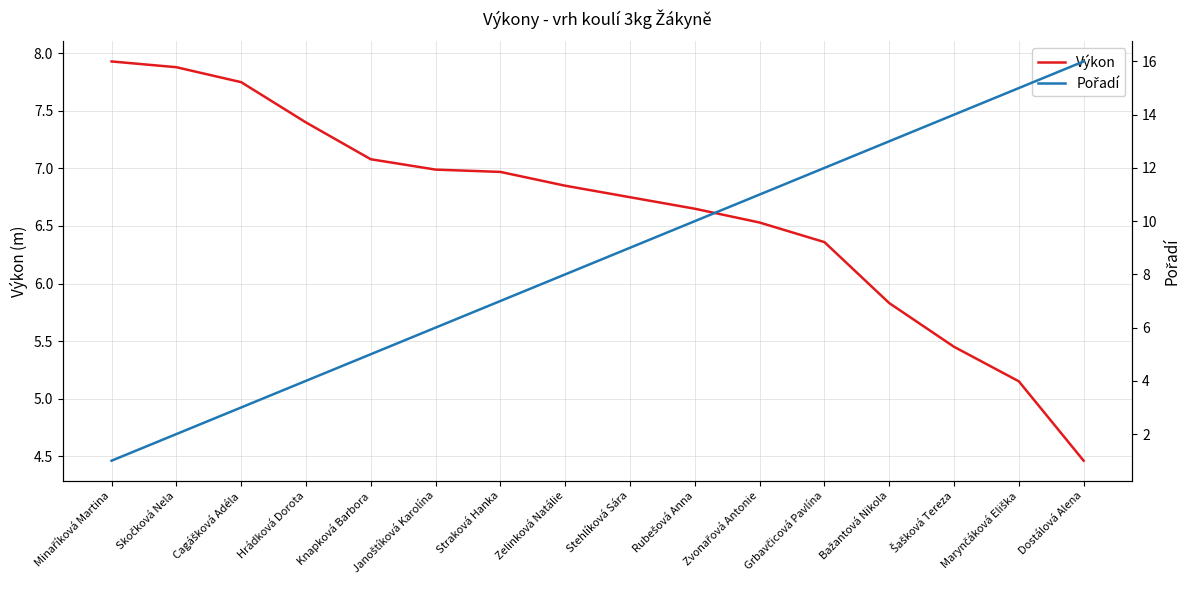

Which series changed the most between Janoštíková Karolína and Grbavčicová Pavlína?

Pořadí